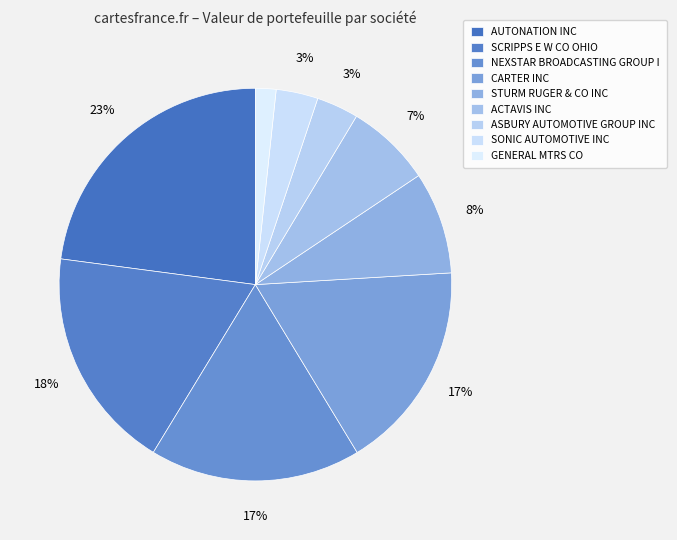

Is there any slice that represents more than half of the pie?

No